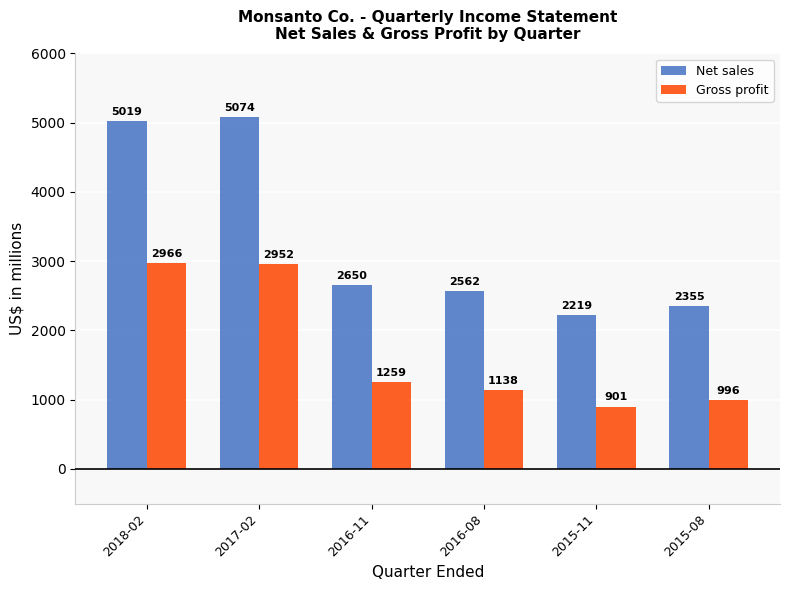

What is the total value across all series at 2016-08?

3700